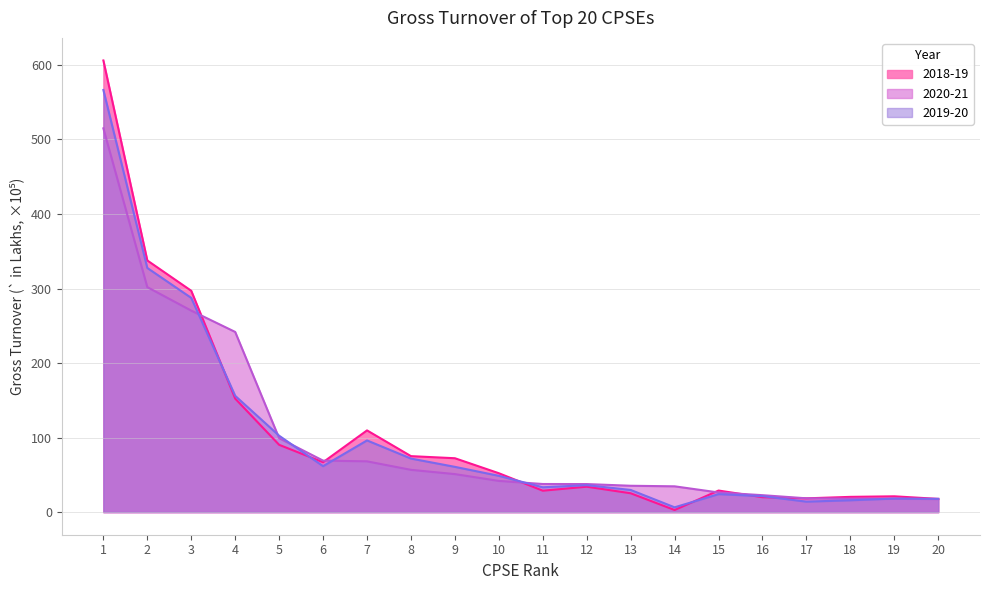

Where do 2020-21 and 2018-19 first cross each other?

3 and 4